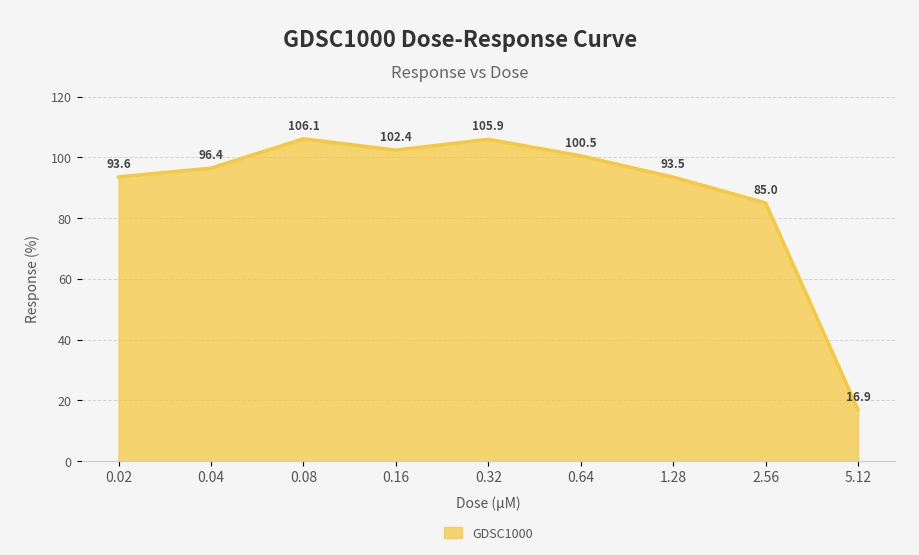

True or false: the data shows 136.5 at 0.64.

False